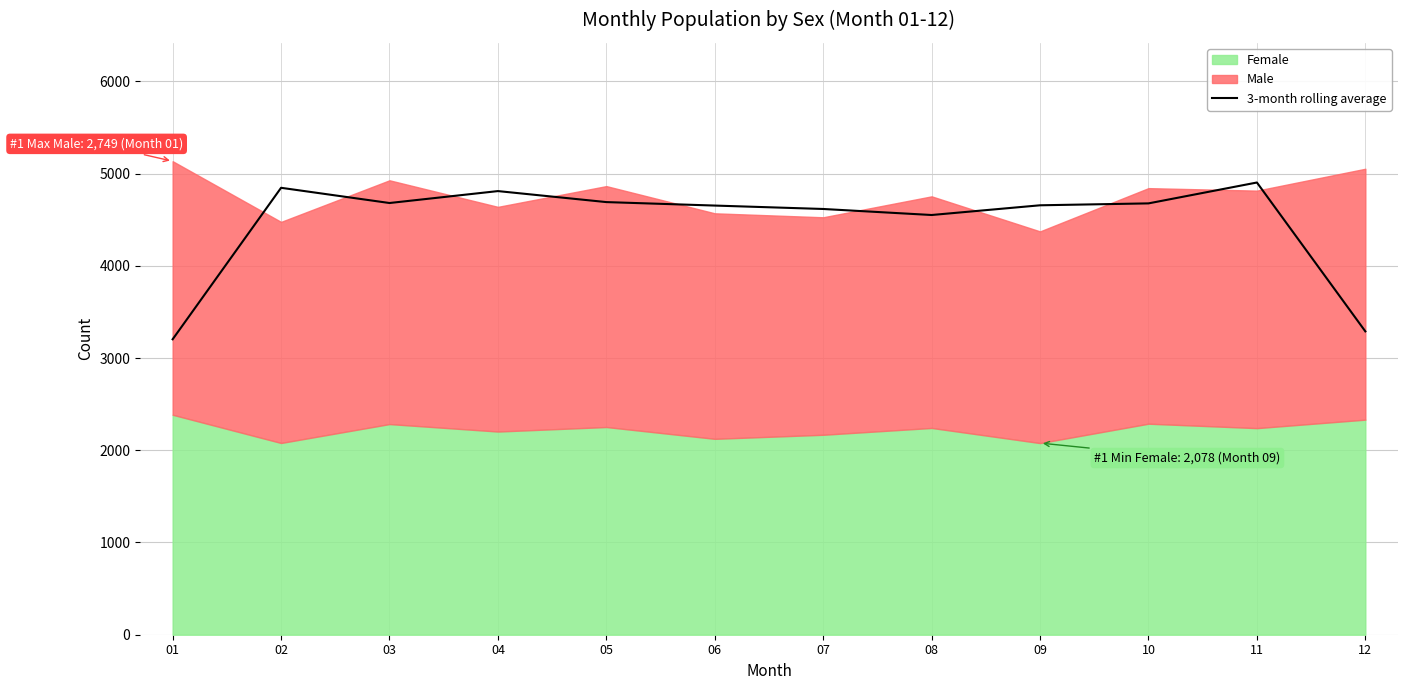

Between 01 and 05, which is larger?

05